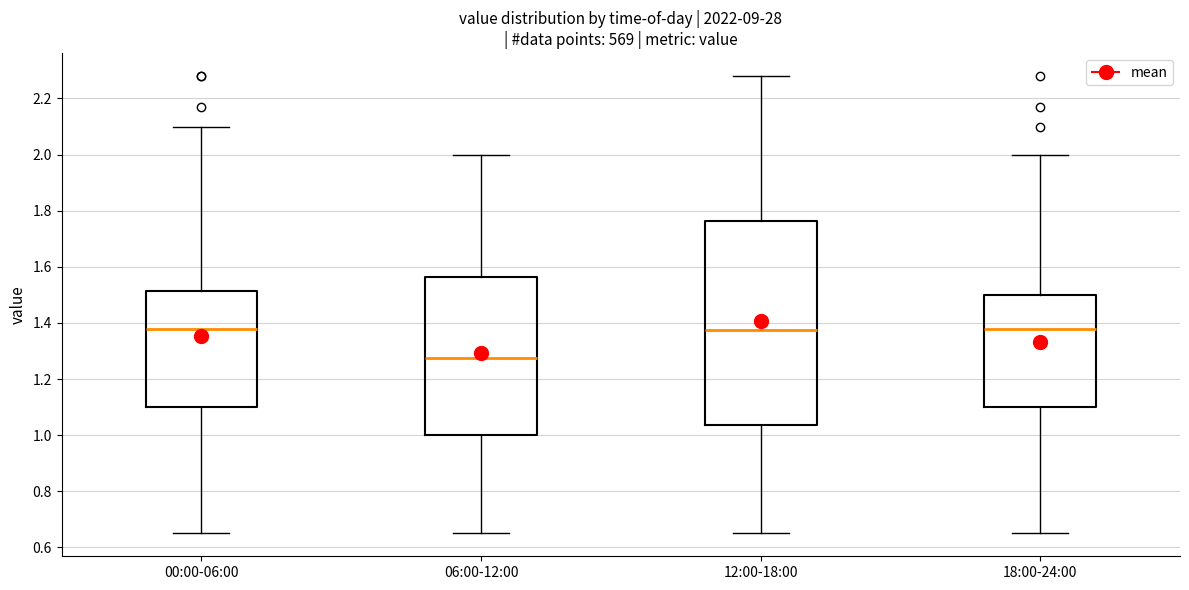

Reading left to right, transcribe this box plot: for each box, give where its median line is, the range the box spans, and where its two whiskers end, as read against the y-axis. The values are not printed on the chart, so give them approximately, as read against the axis.

00:00-06:00: median 1.38, box 1.10 to 1.52, whiskers 0.66 to 2.10
06:00-12:00: median 1.28, box 1.00 to 1.56, whiskers 0.66 to 2.00
12:00-18:00: median 1.38, box 1.04 to 1.76, whiskers 0.66 to 2.28
18:00-24:00: median 1.38, box 1.10 to 1.50, whiskers 0.66 to 2.00